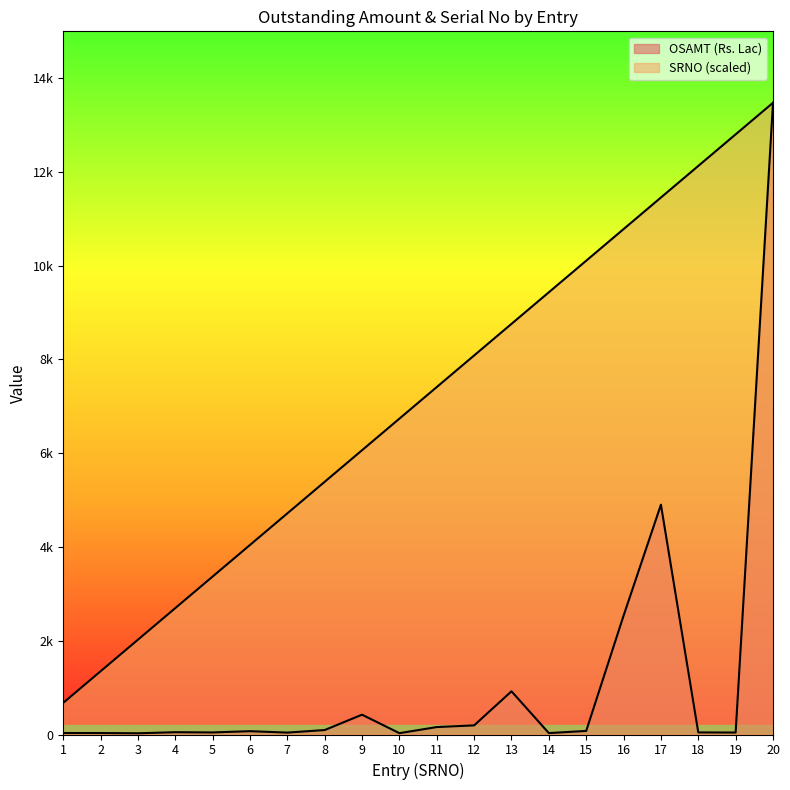

True or false: OSAMT (Rs. Lac) has a value of 95.2 at 8.

True